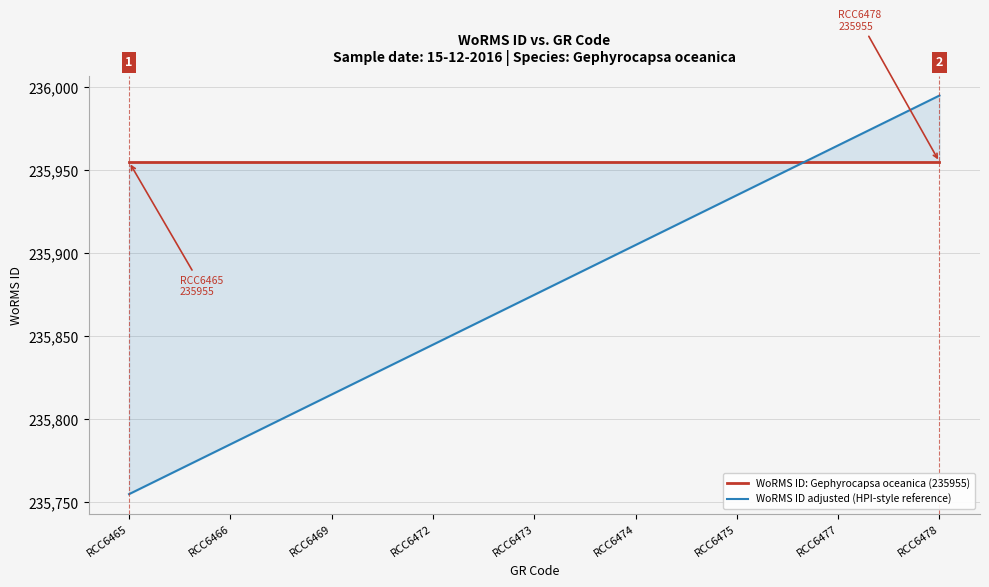

What is the total value across all series at RCC6475?

471890